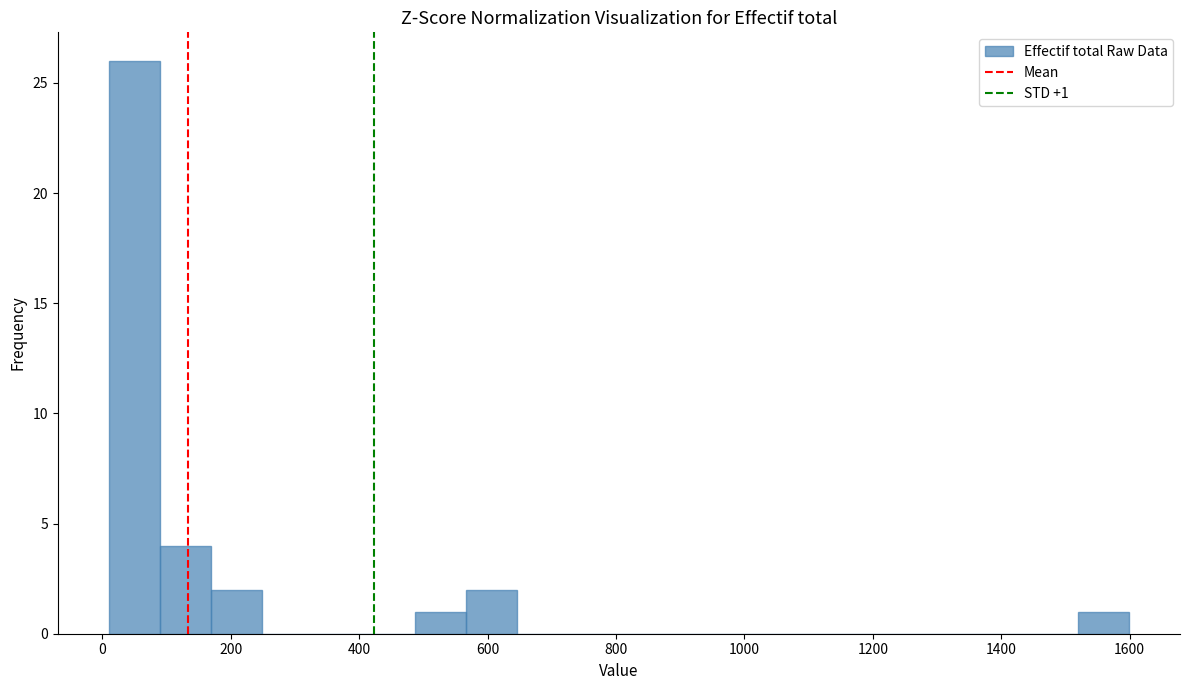

Around what value on the x-axis is the tallest bar? Give the approximate position of its centre, as read against the axis.

40